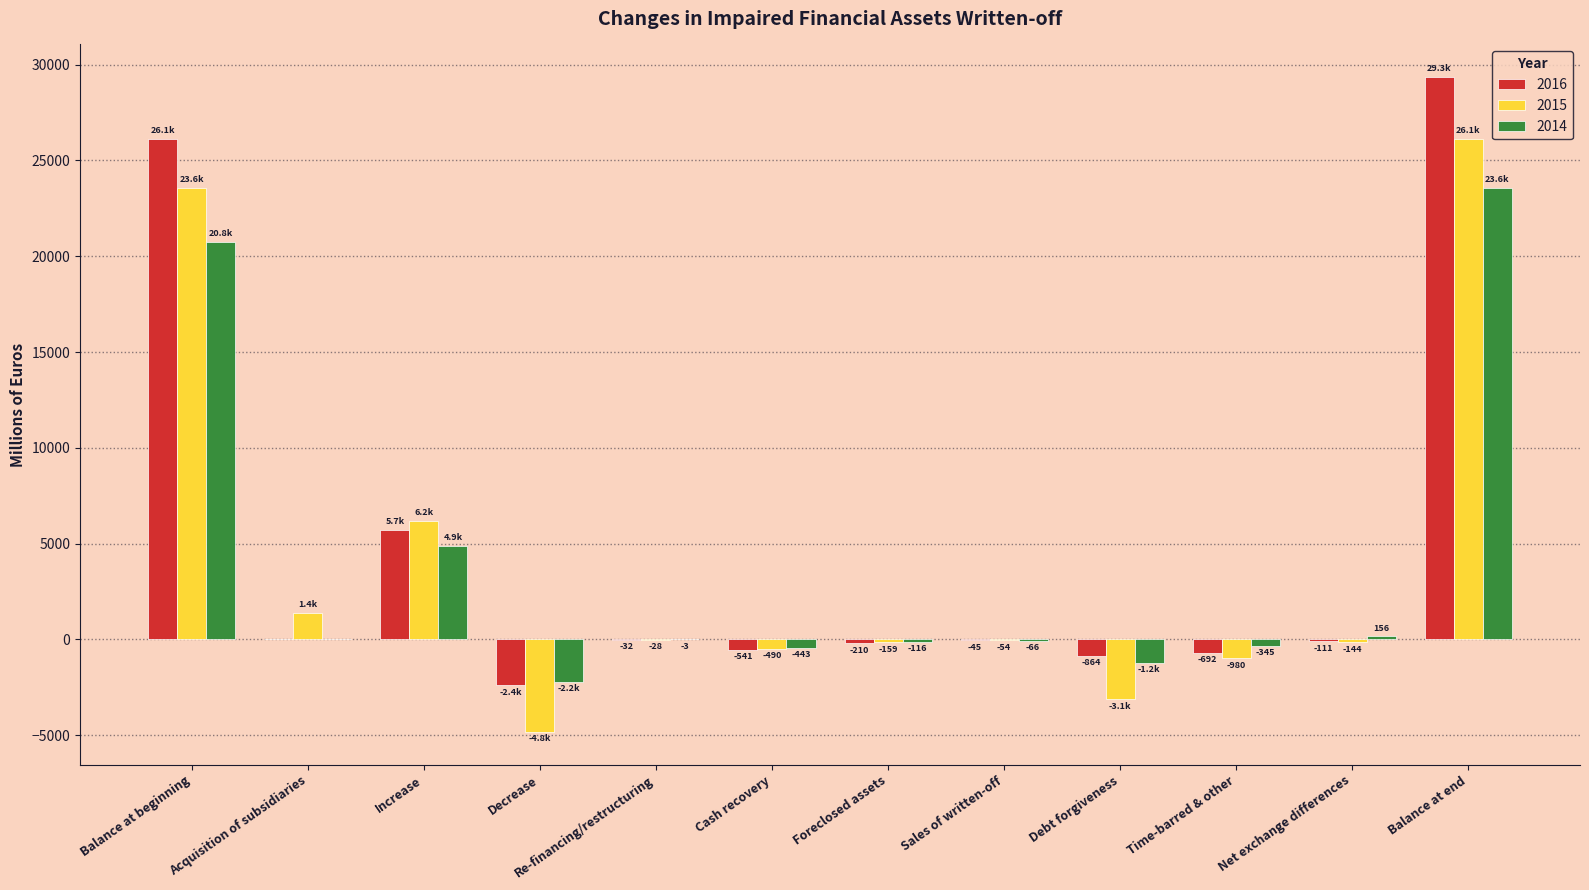

At which label is 2016 closest to 13481?

Increase